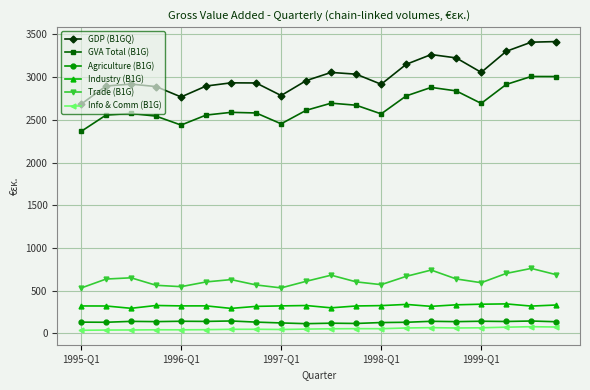

What is the difference between the maximum and minimum values in the GDP (B1GQ) series?

733.7